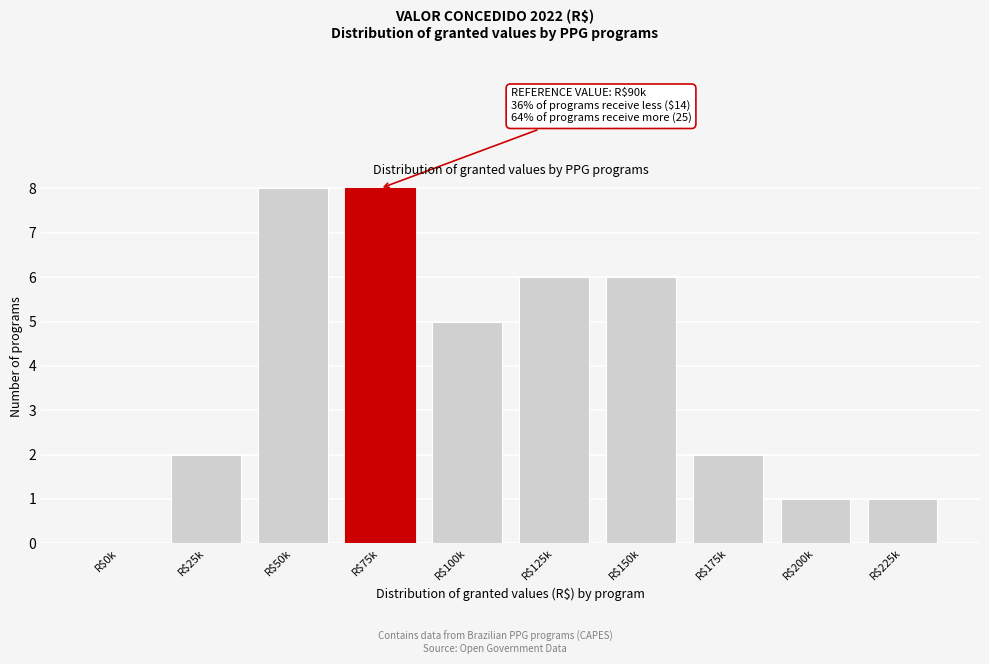

What is the maximum value shown in the chart?

8